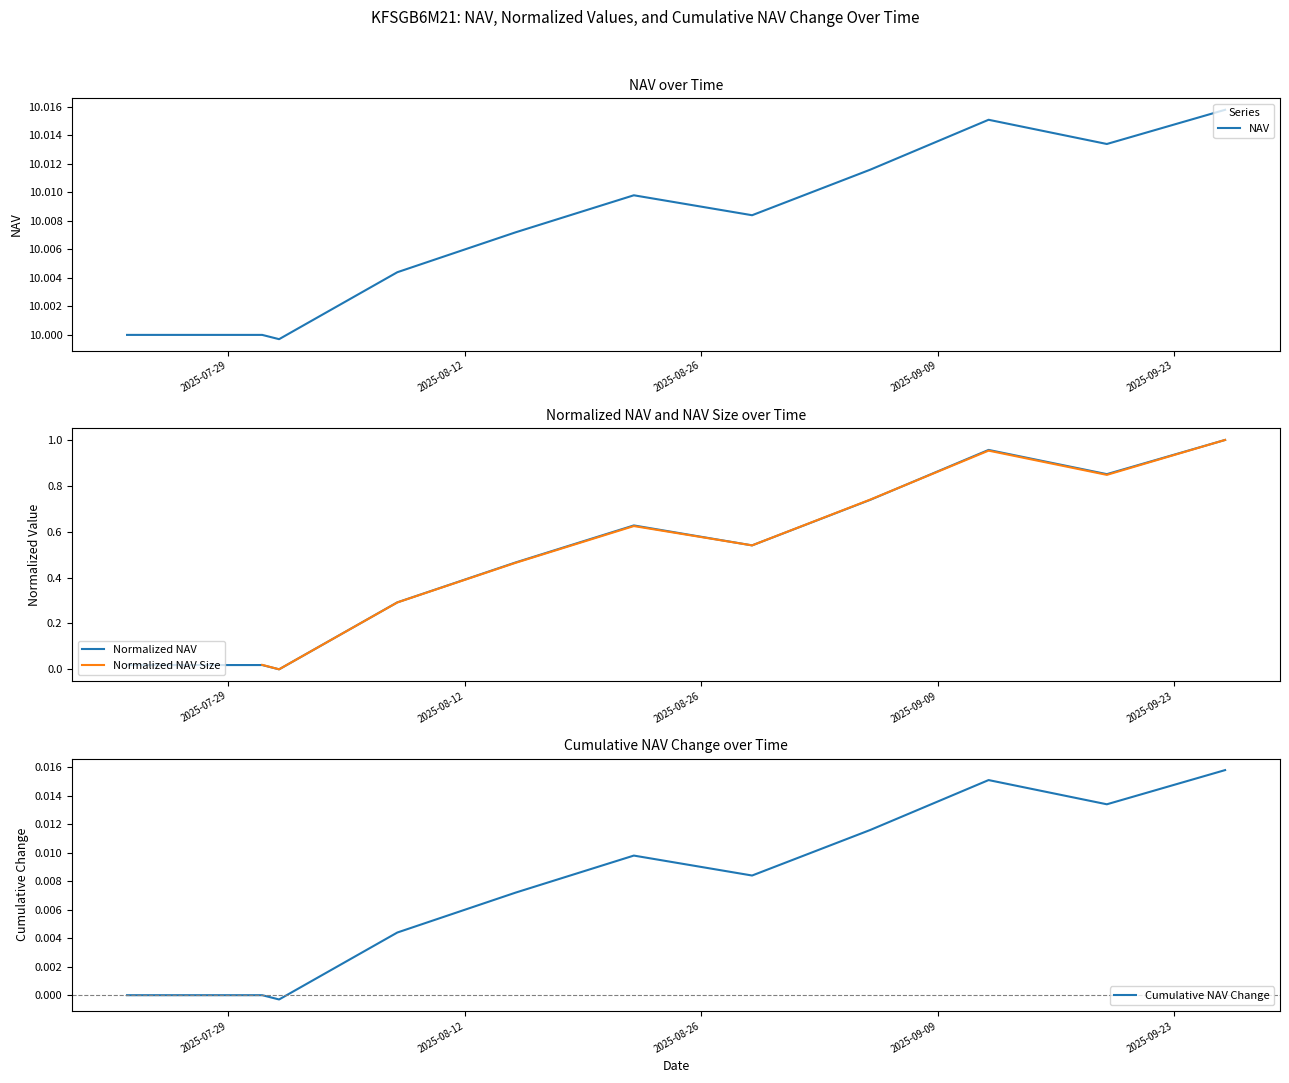

How many lines are shown in the chart?

4